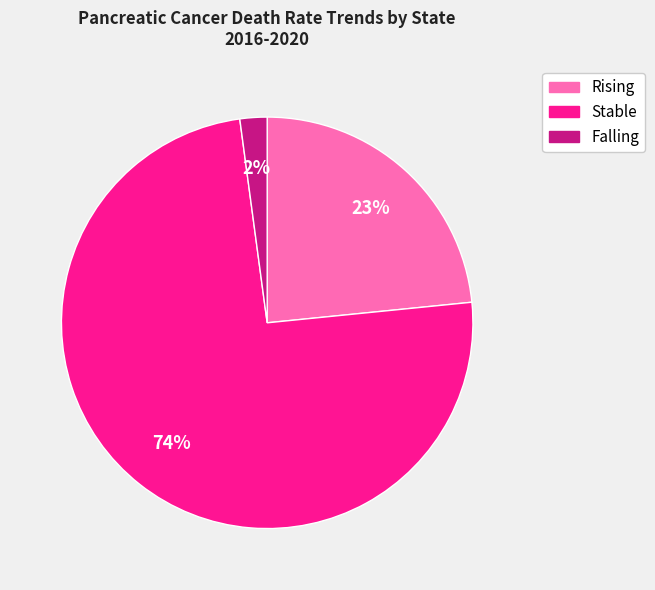

Is it true that Rising is 29% of the pie?

False